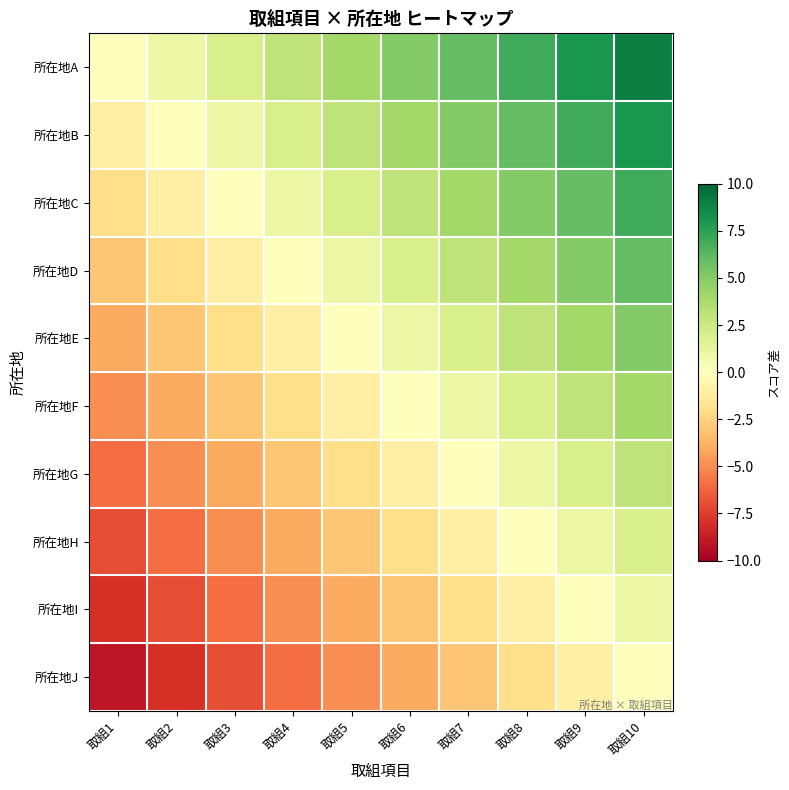

Which category has the lowest value across all series?

取組1